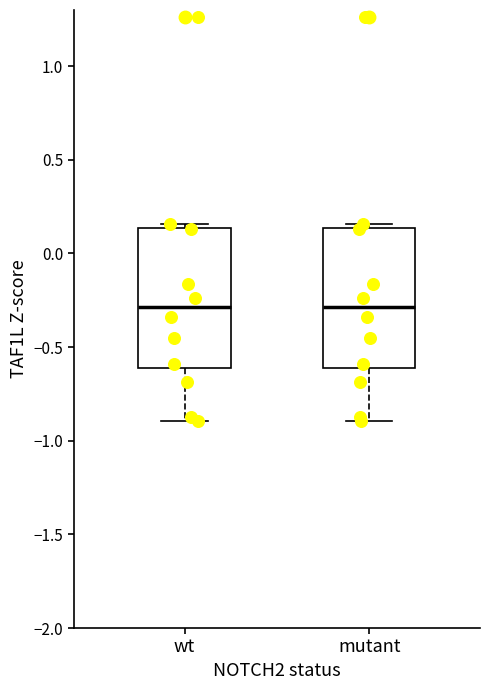

Reading left to right, read every box against the y-axis: the position of its median line, the range the box covers, and the ends of its whiskers. The values are not printed on the chart, so give them approximately, as read against the axis.

wt: median -0.30, box -0.60 to 0.15, whiskers -0.90 to 0.15 (just above the box's upper edge)
mutant: median -0.30, box -0.60 to 0.15, whiskers -0.90 to 0.15 (just above the box's upper edge)